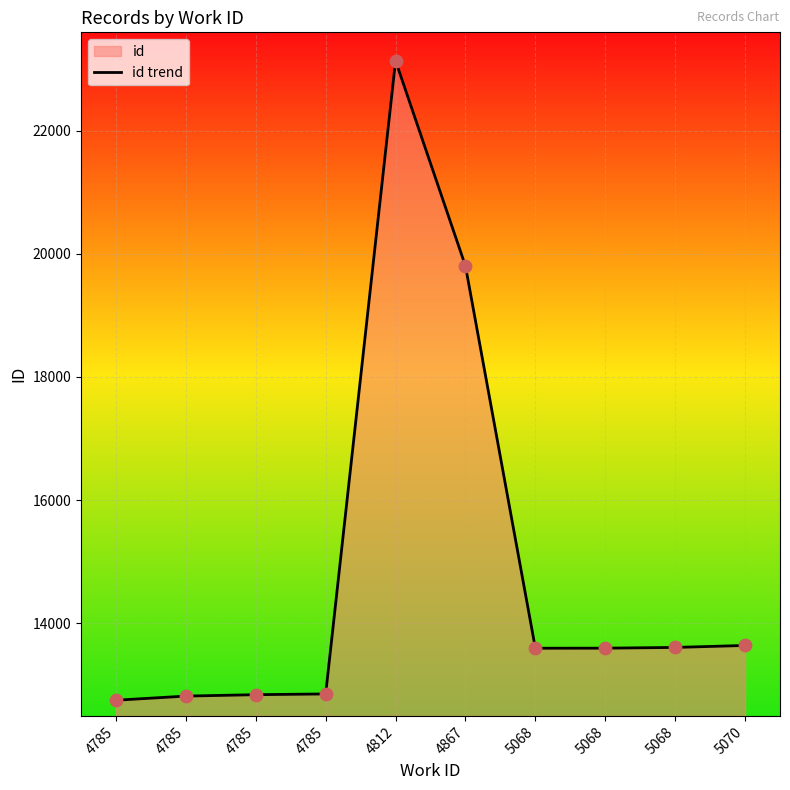

Approximately how many times larger is the value at 4785 compared to 4785?

1.0